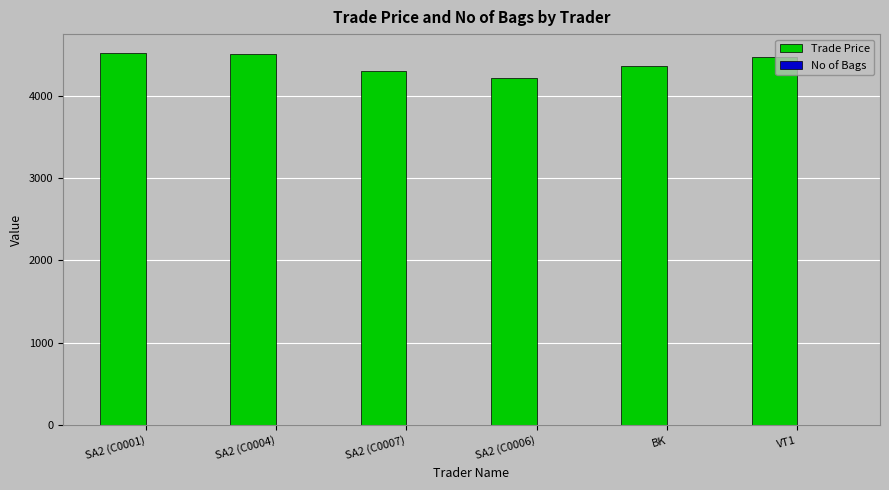

Which series has the largest range (max minus min)?

Trade Price